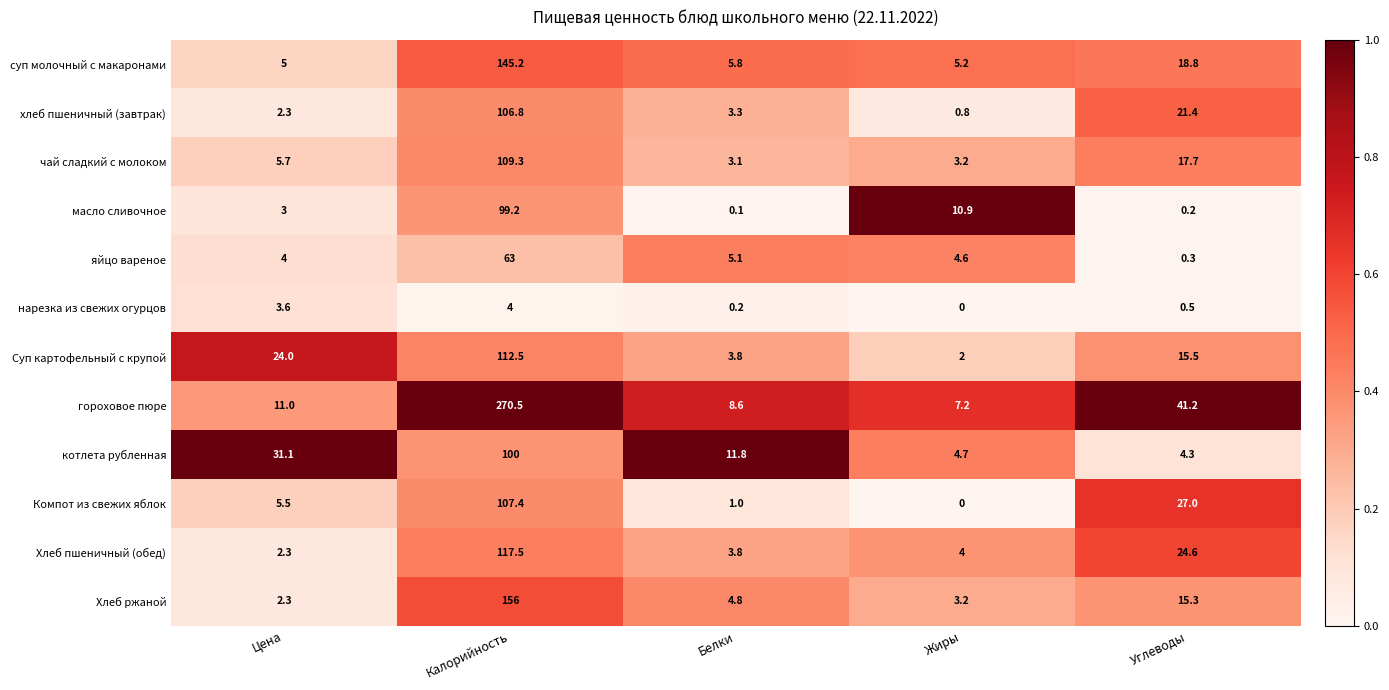

Where does the хлеб пшеничный (завтрак) series first go above 3?

Калорийность